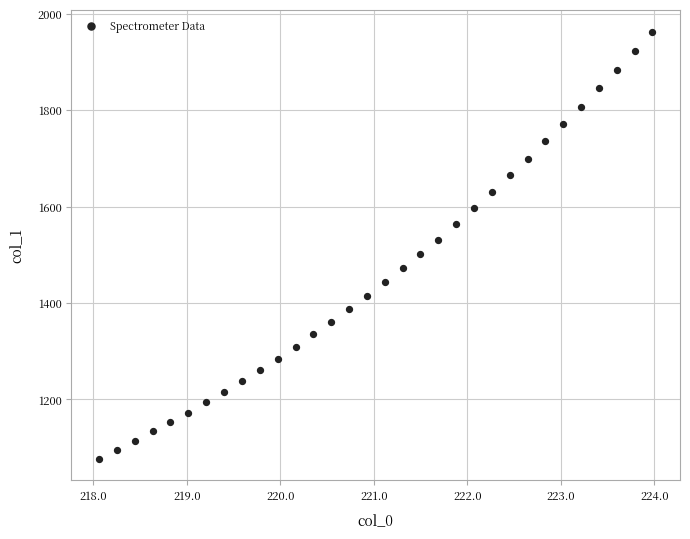

What is the range of Y values (max minus min)?

886.6